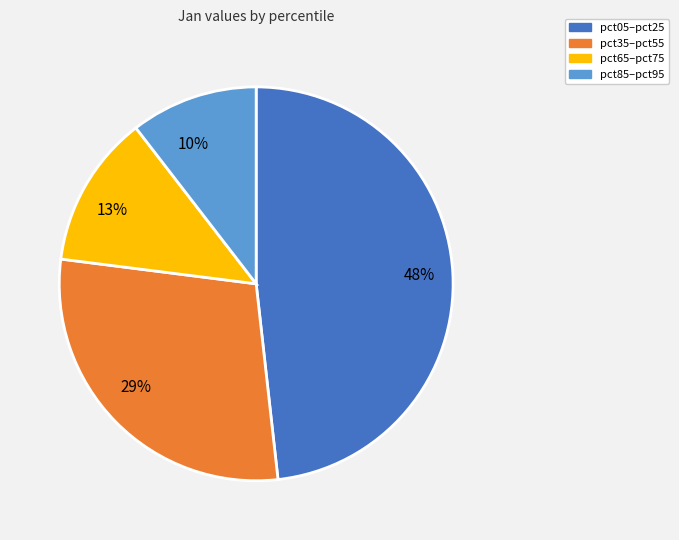

To the nearest percent, what is the average slice percentage?

25%